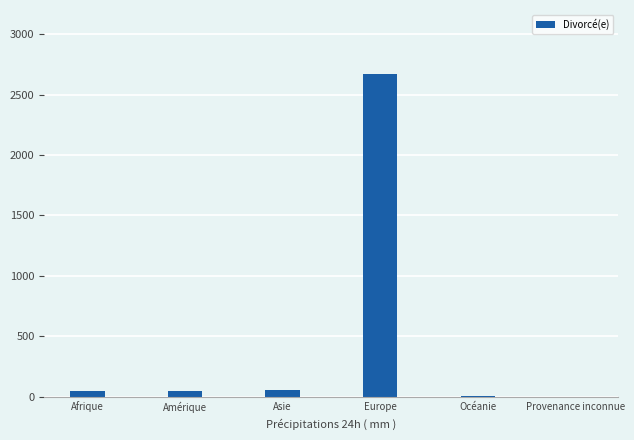

What is the sum of all values?

2820